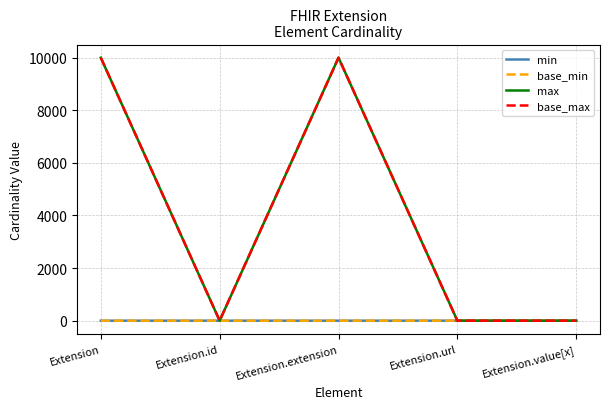

At which category does the chart reach its peak across all series?

Extension